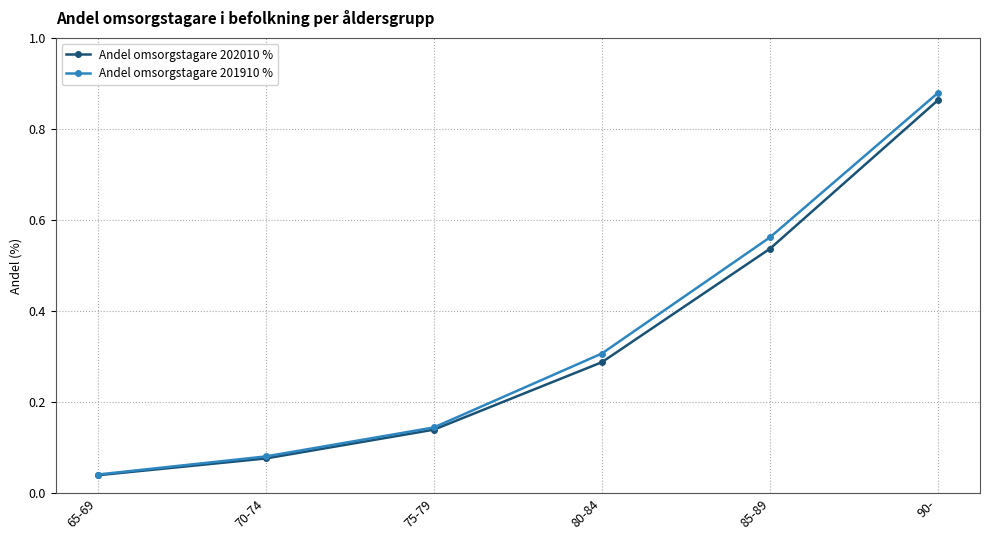

What position from the left is 85-89?

5